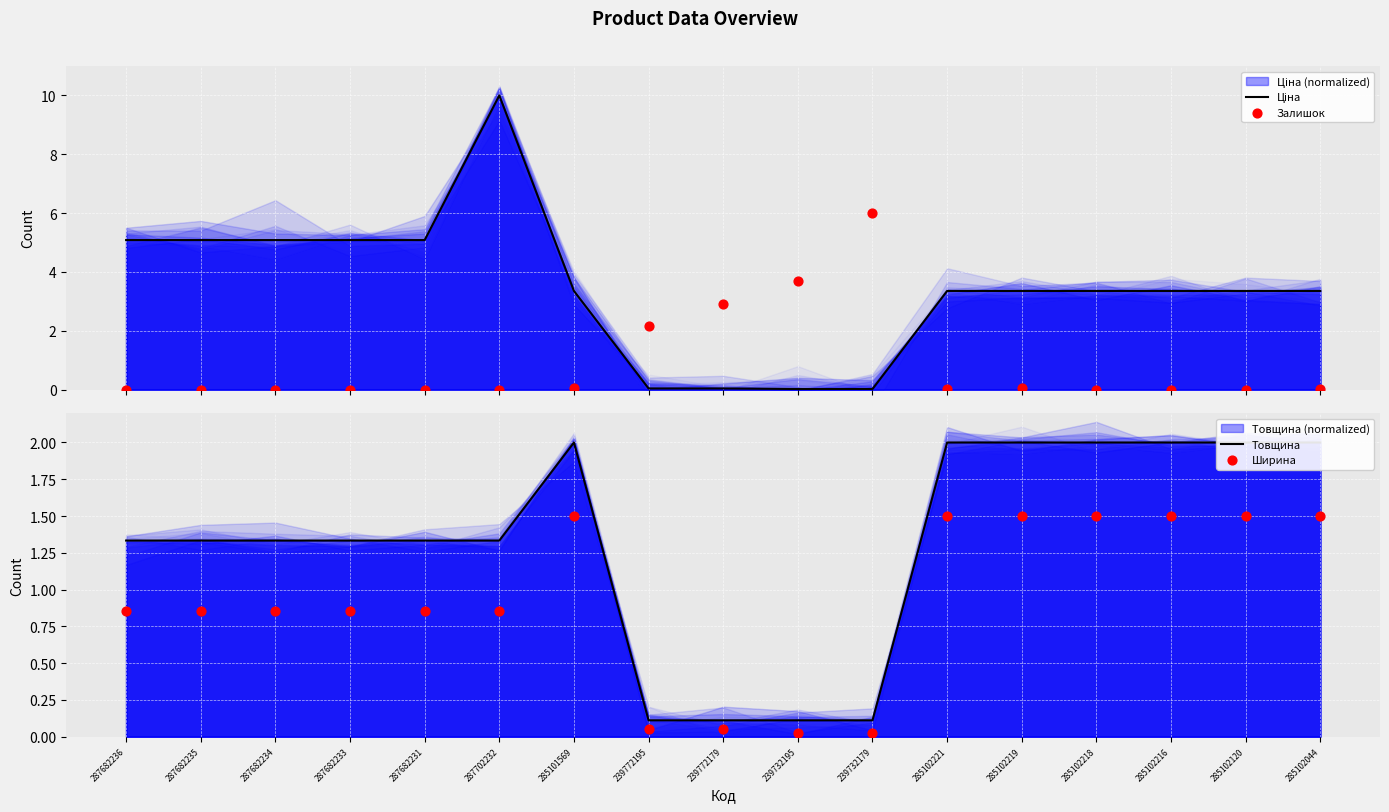

Which series contains the lowest Y value?

Залишок